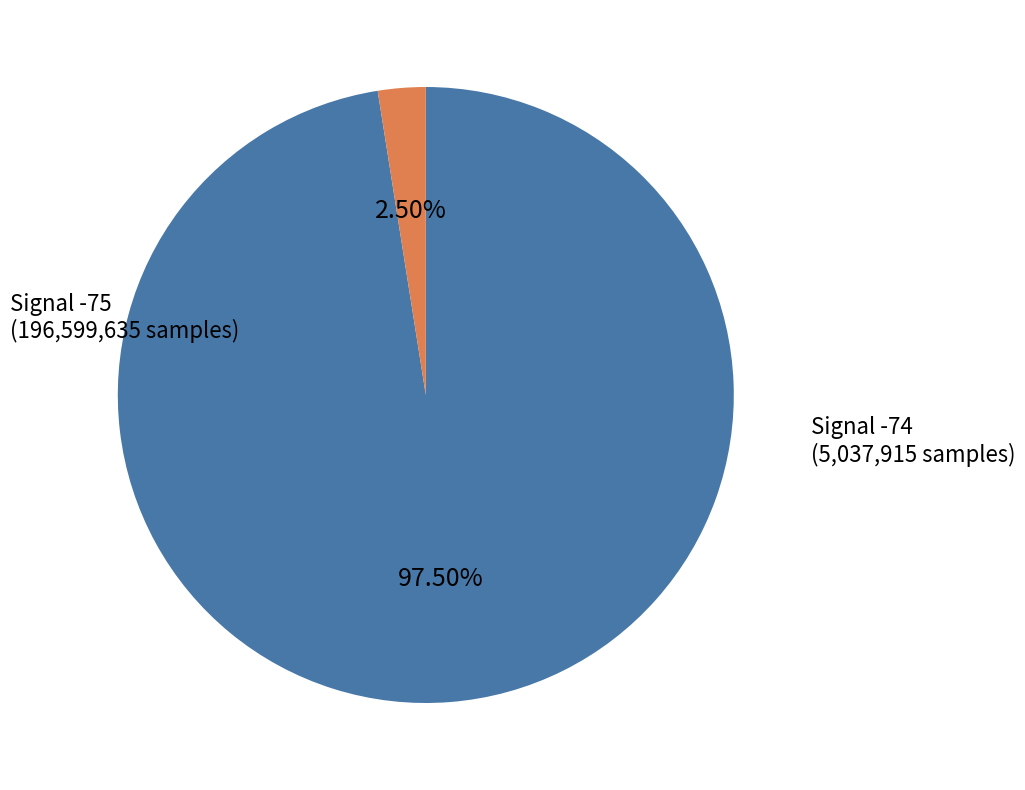

Is there a majority slice in this chart?

Yes